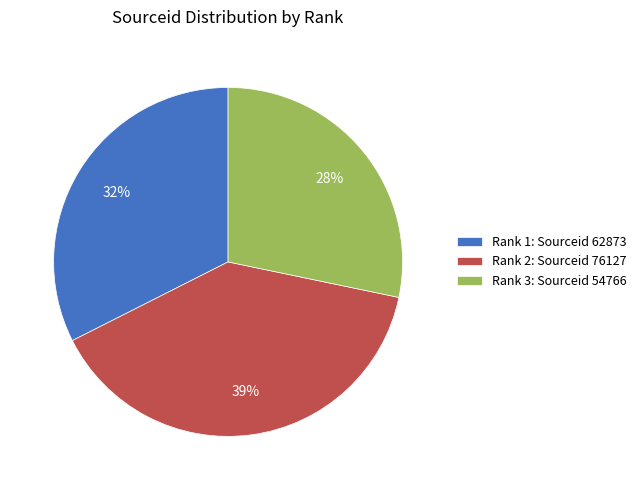

Is it true that Rank 2: Sourceid 76127 is 39% of the pie?

True